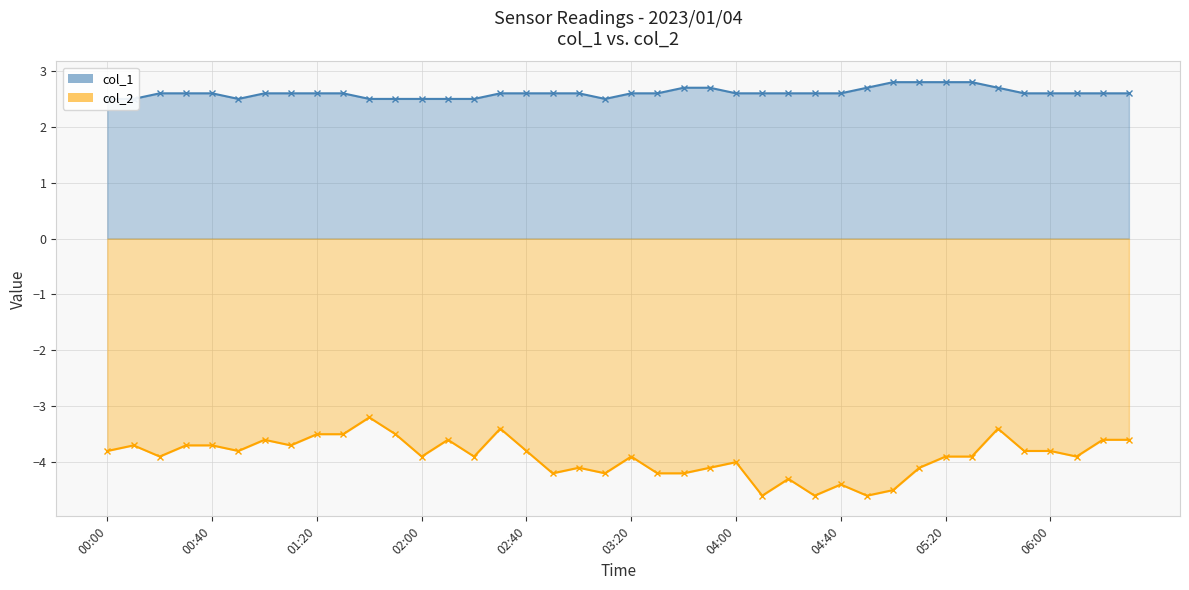

The col_1 line series shows 1.1 at 00:40. True or false?

False